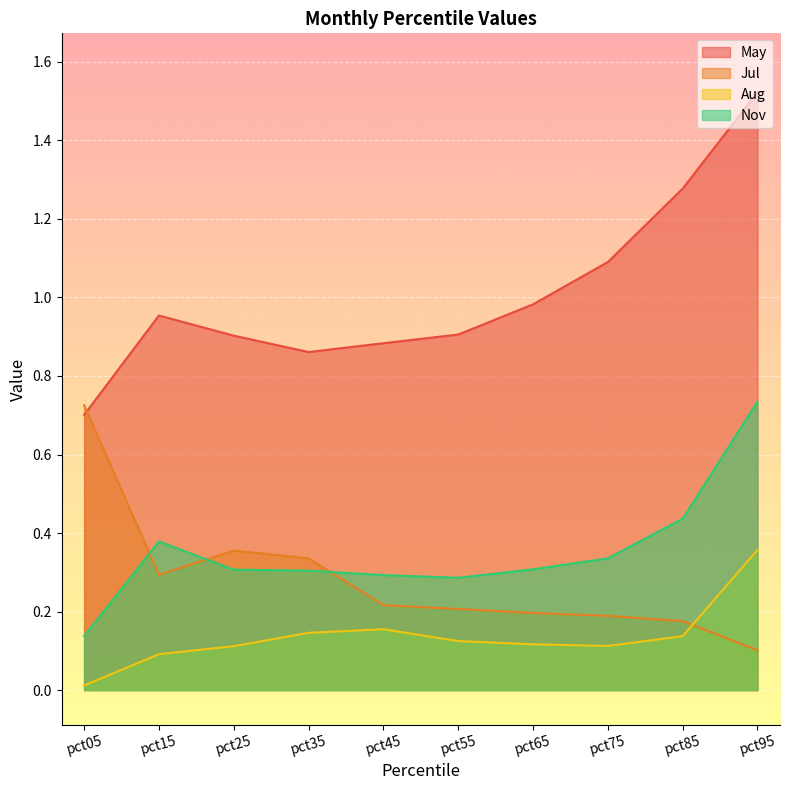

True or false: Nov has a value of 0.7 at pct95.

True